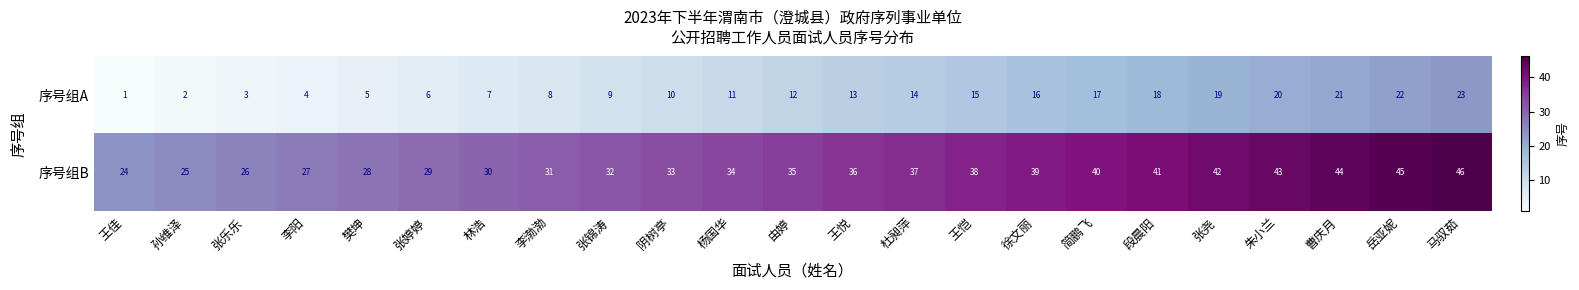

Rank the series at 杜昶萍 from lowest to highest value.

序号组A, 序号组B